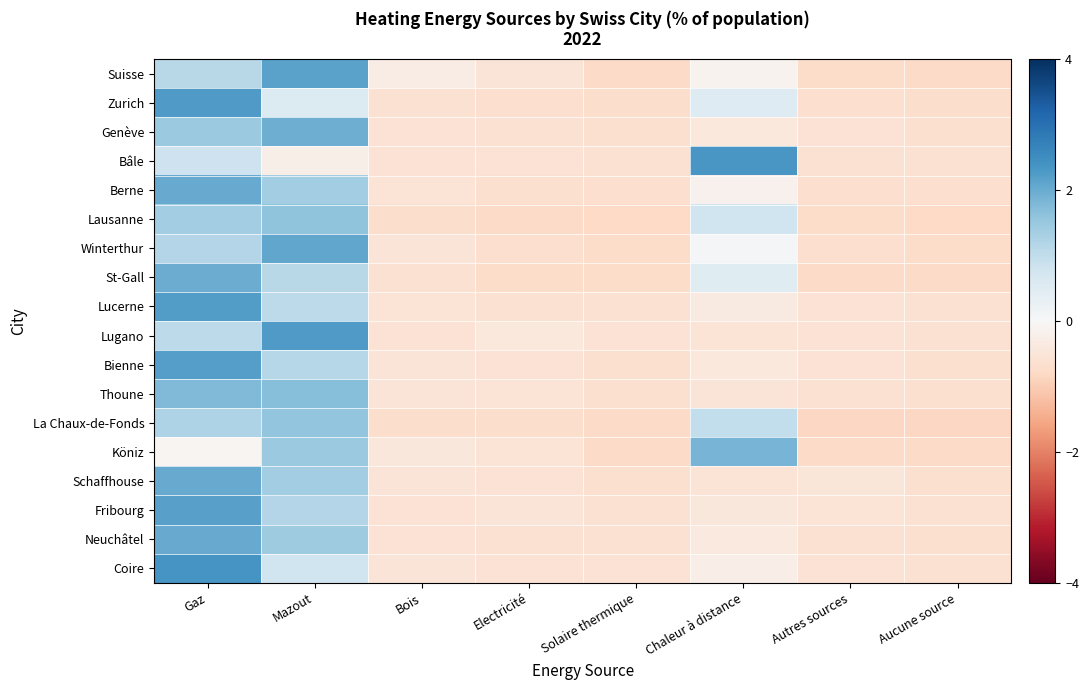

List the series in order of their peak value, lowest first.

La Chaux-de-Fonds, Lausanne, Thoune, Köniz, Genève, St-Gall, Berne, Neuchâtel, Schaffhouse, Winterthur, Suisse, Fribourg, Bienne, Lucerne, Lugano, Zurich, Bâle, Coire